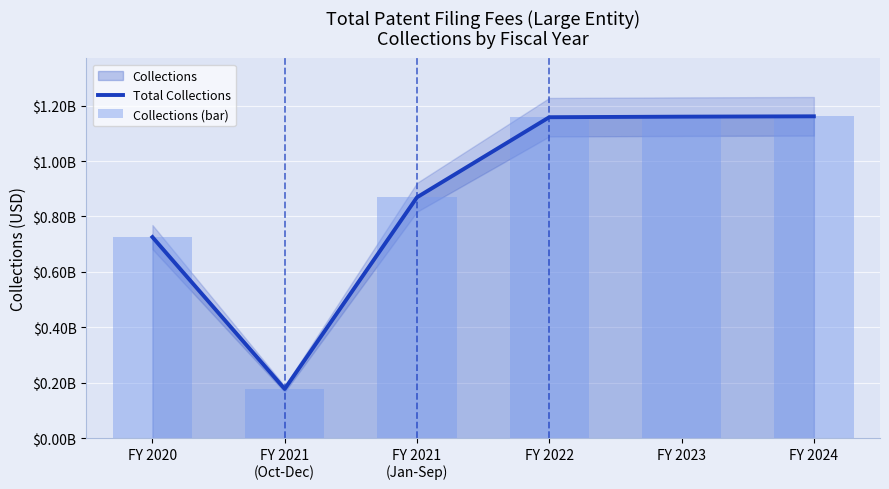

What position from the right is FY 2022?

3